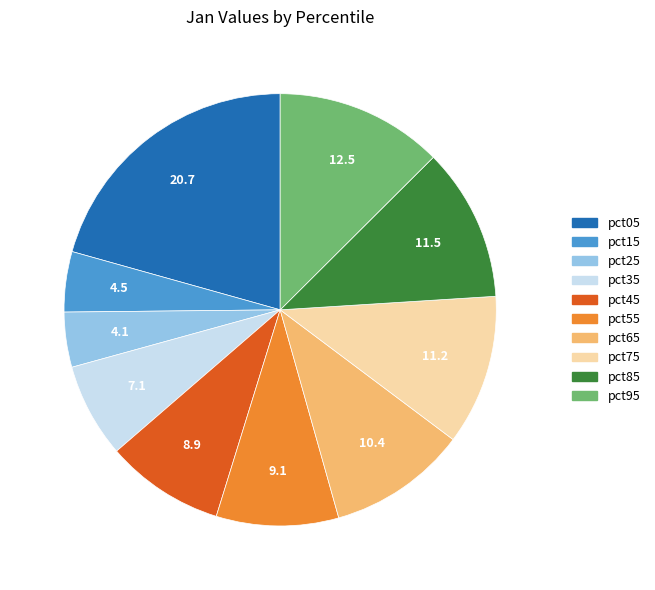

Is there a majority slice in this chart?

No